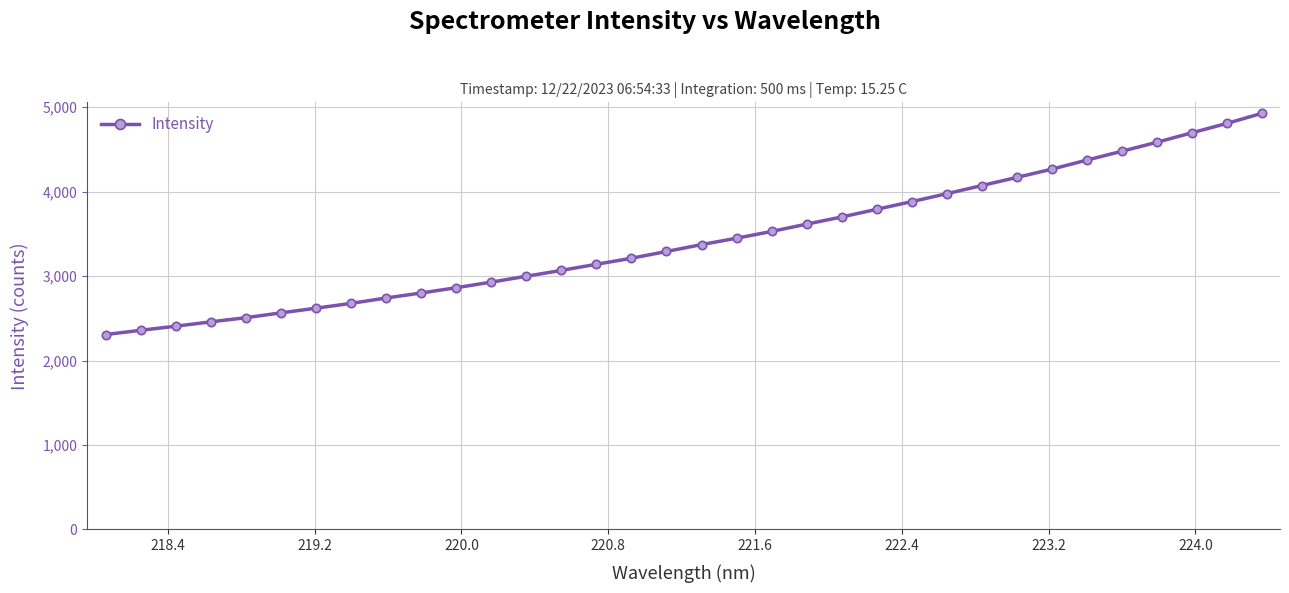

What is the value of the 18th point from the left?

3372.4